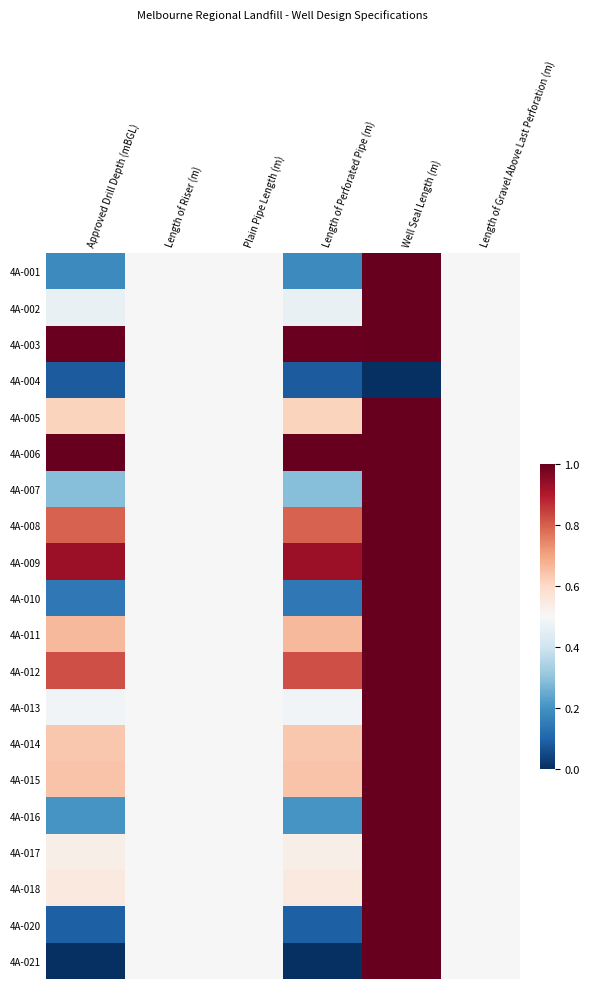

At which category does the chart reach its peak across all series?

Well Seal Length (m)